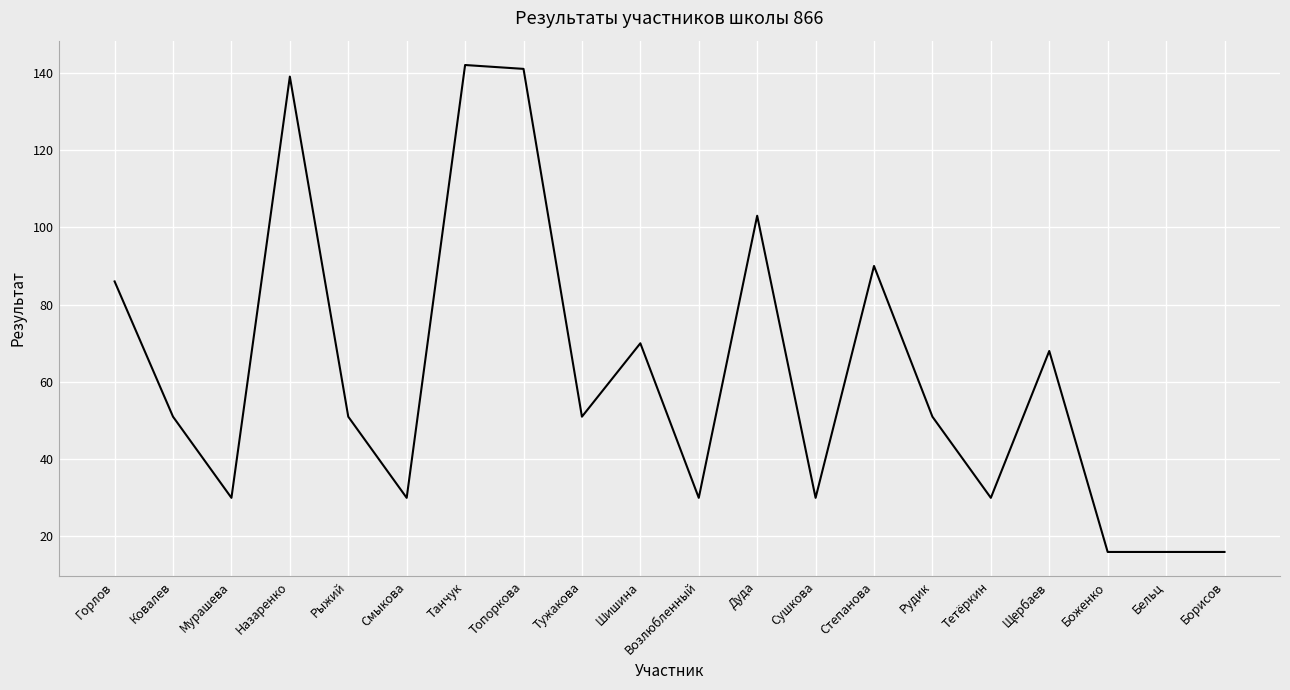

What position from the left is Рыжий?

5